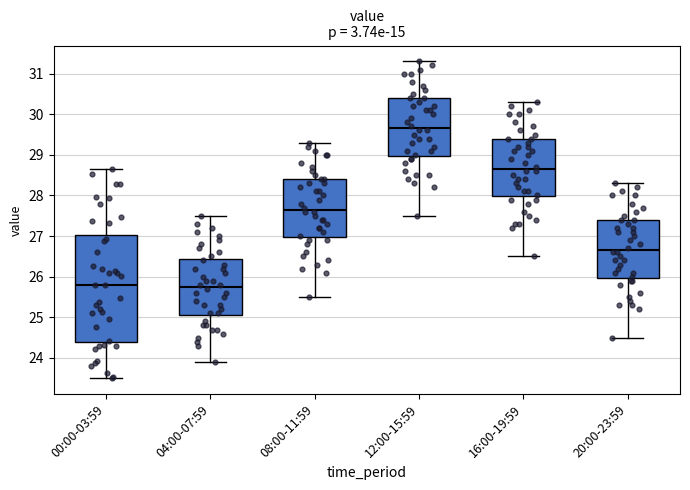

Which box's median line is the highest?

12:00-15:59